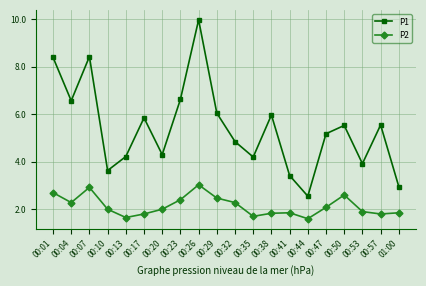

At how many categories does at least one series exceed 1?

20